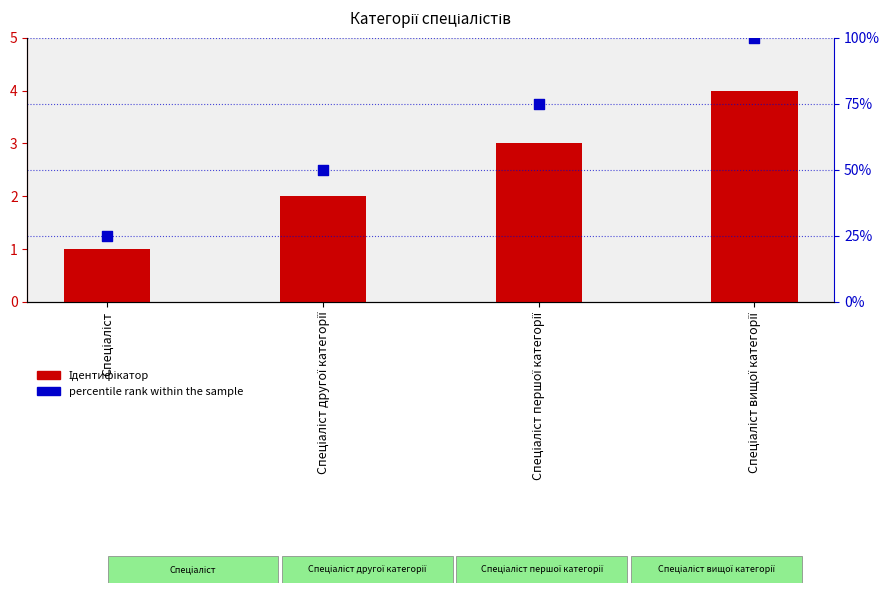

Which series has the largest total across all categories?

percentile rank within the sample